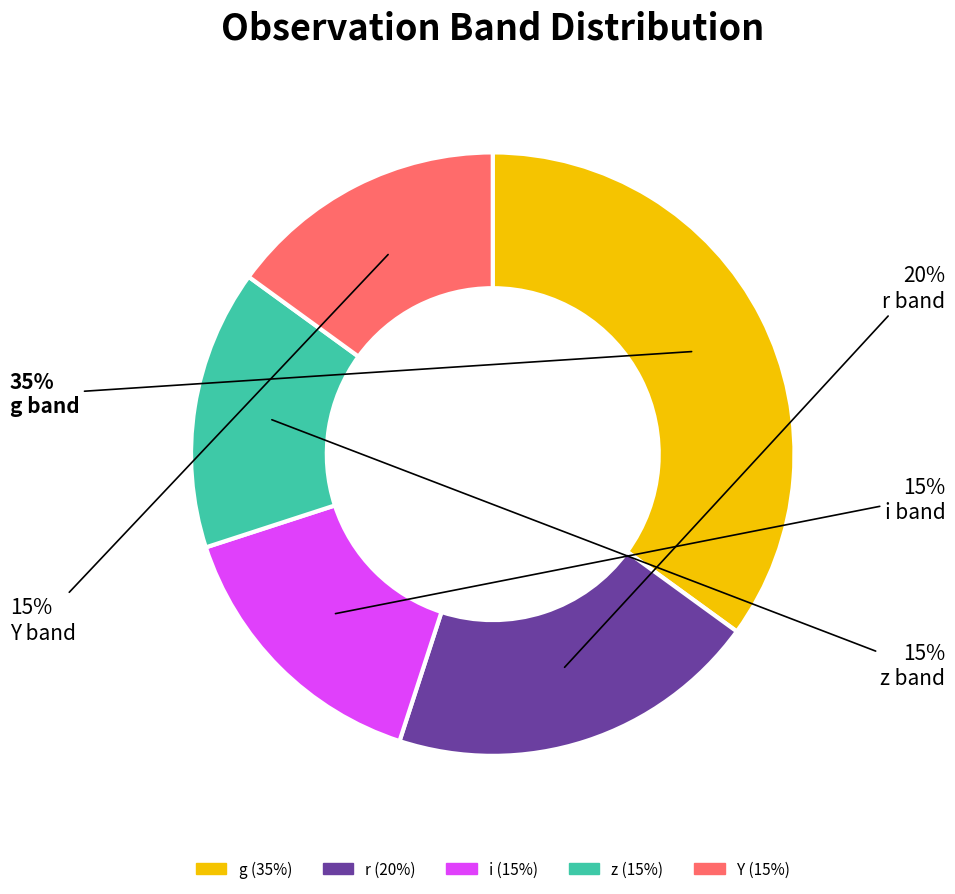

The z slice represents 15% of the pie. True or false?

True